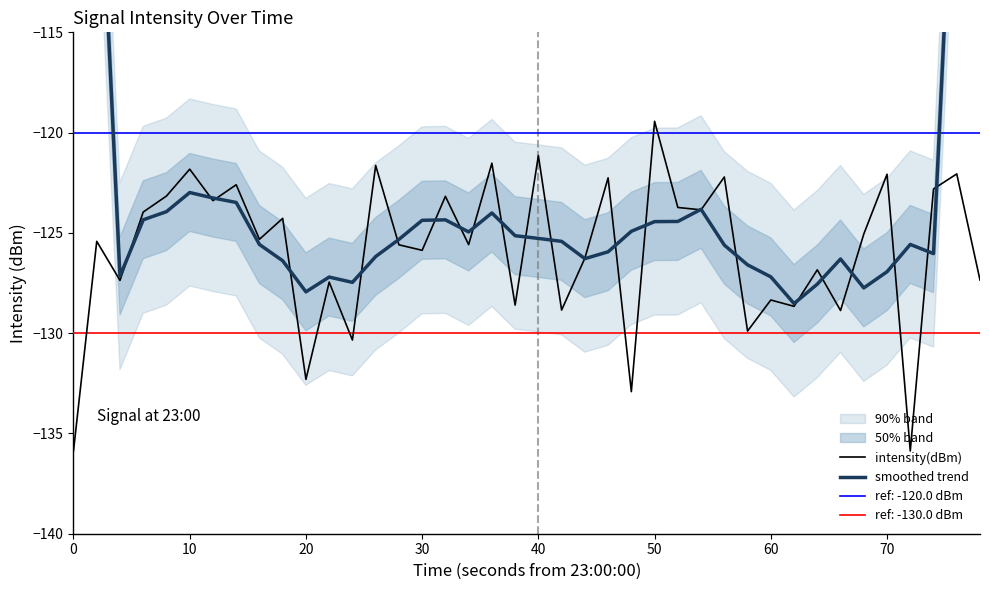

What is the minimum value for smoothed trend?

-128.5